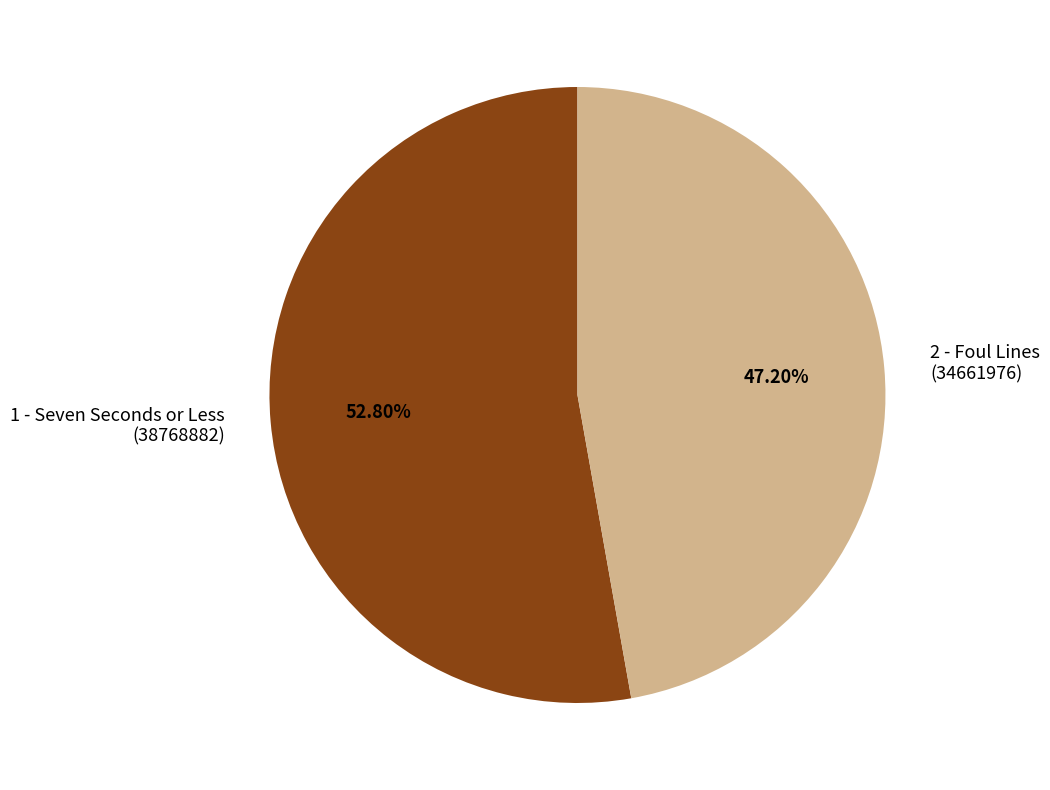

Approximately how many times larger is the value at 2 - Foul Lines (34661976) compared to 1 - Seven Seconds or Less (38768882)?

0.9